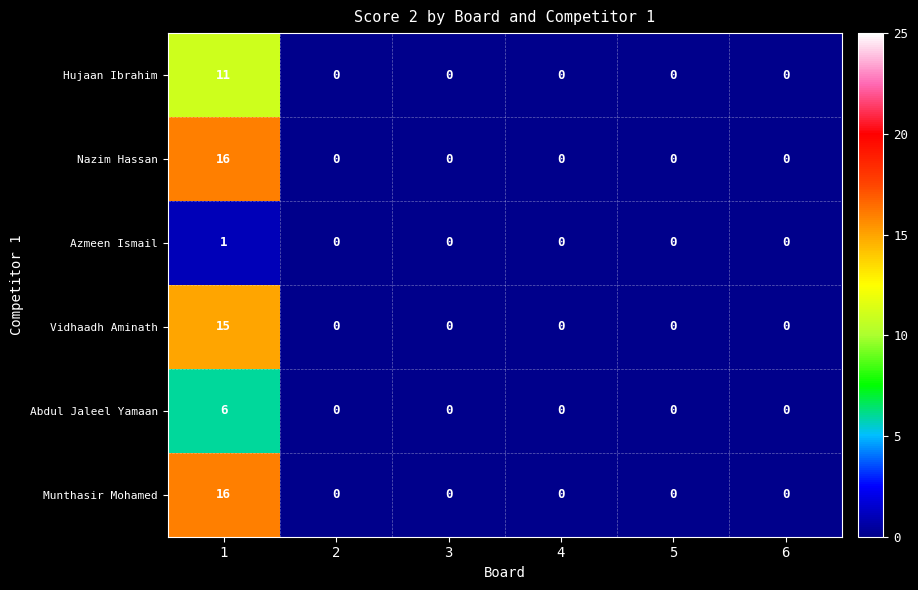

Is it true that Vidhaadh Aminath equals 0 at 4?

True